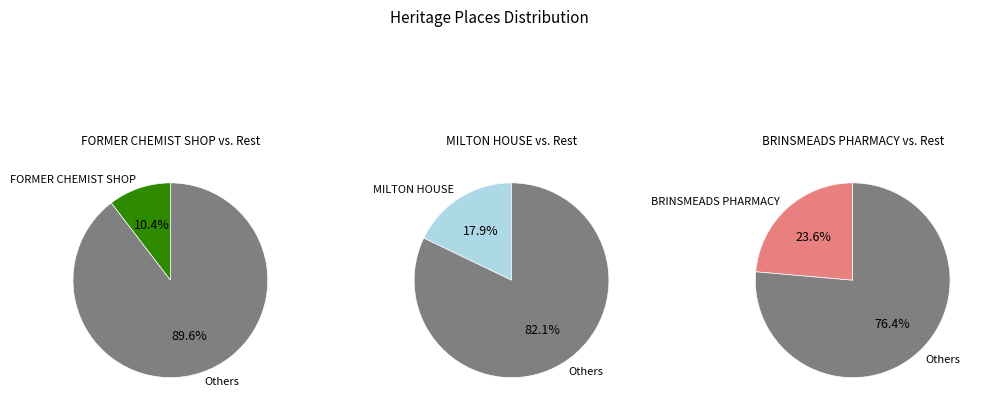

To the nearest percent, what is the difference between the MILTON HOUSE and FORMER CHEMIST SHOP slice percentages?

7%